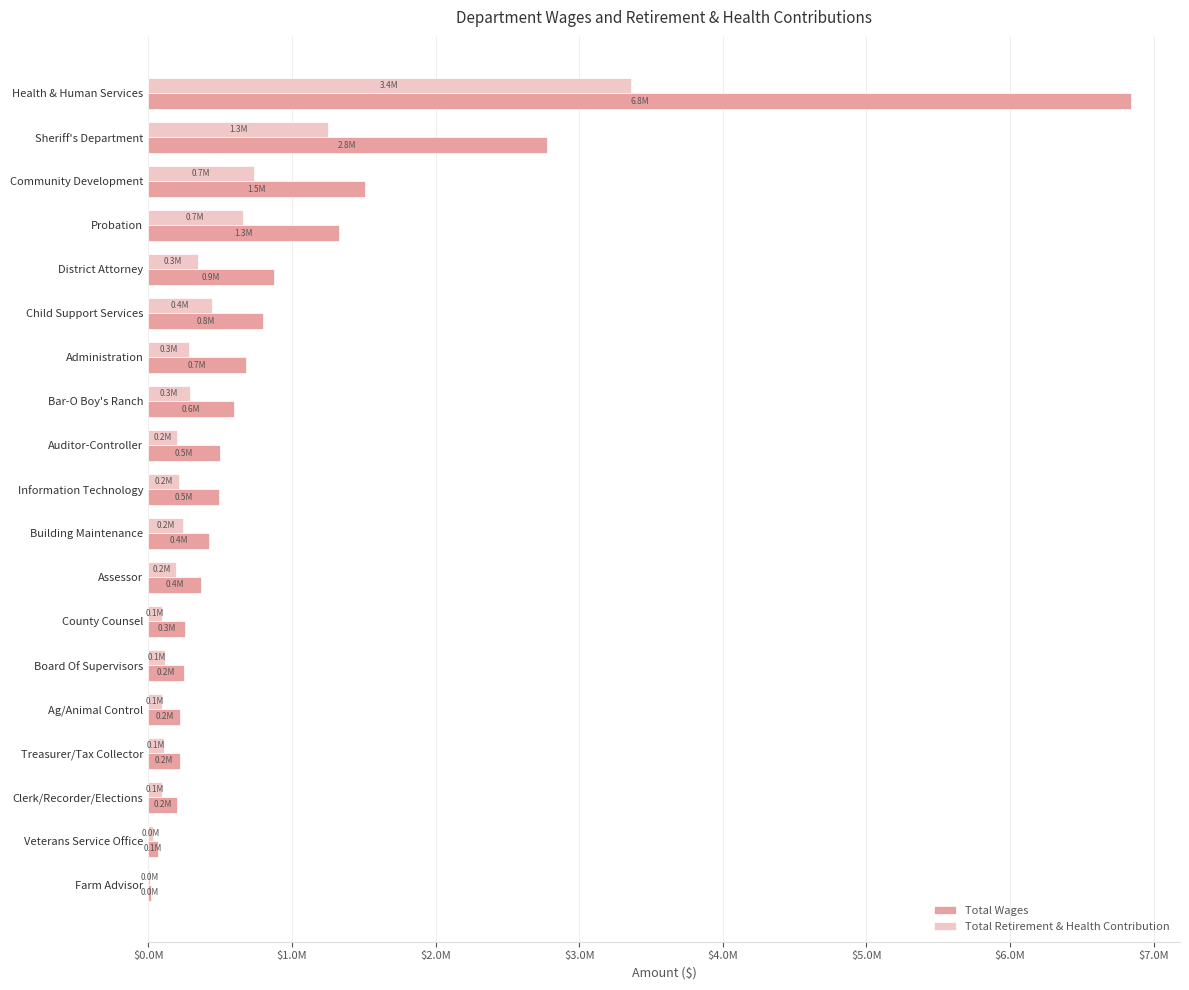

At which category does the chart reach its minimum across all series?

Farm Advisor